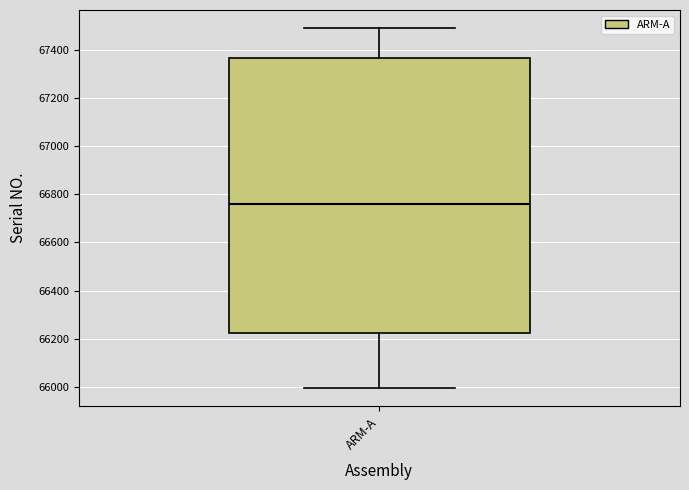

Read this box plot against the y-axis: the position of the median line, the range covered by the box, and the ends of both whiskers. The values are not printed on the chart, so give them approximately, as read against the axis.

median 66760, box 66220 to 67360, whiskers 66000 to 67500